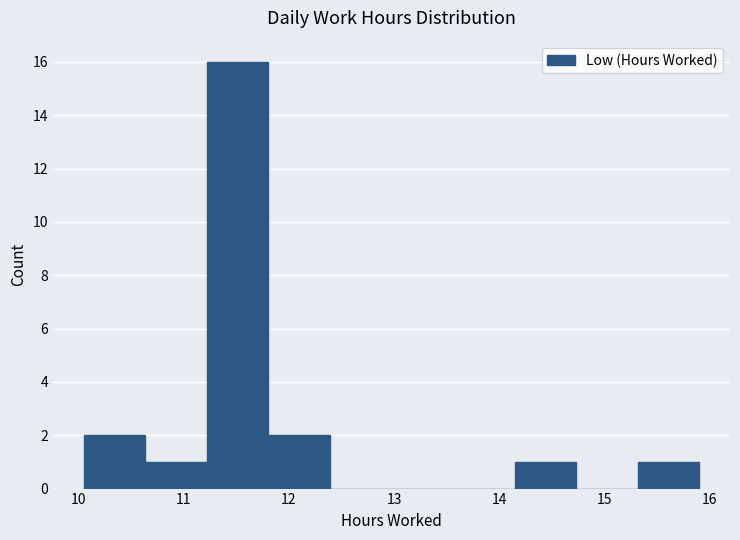

Which range on the x-axis has the tallest bar?

11.2 to 11.8